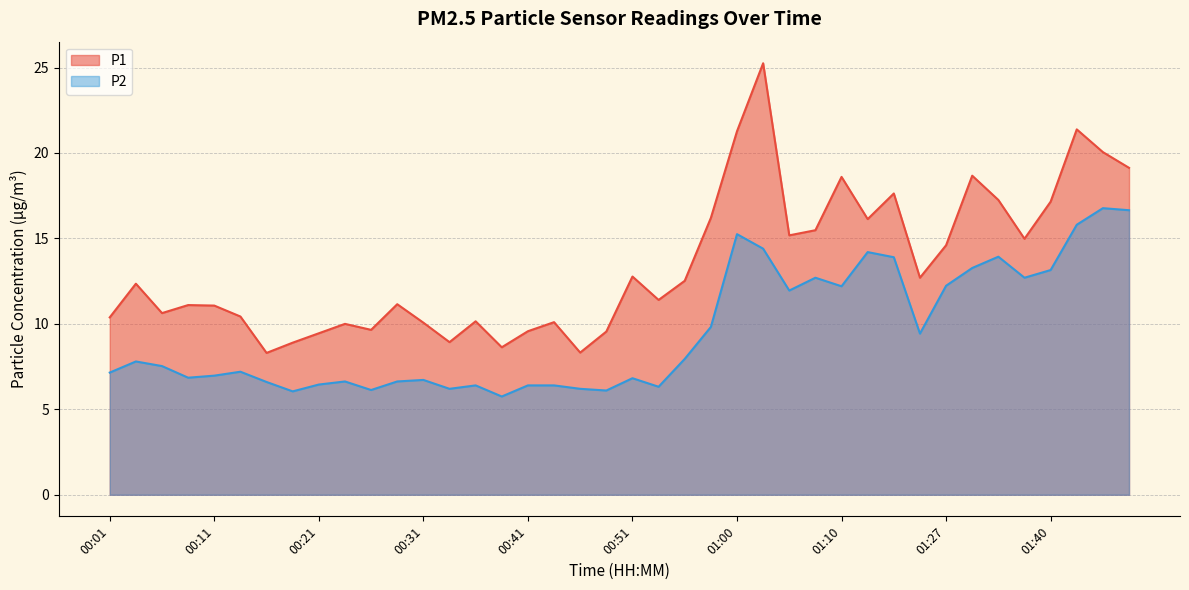

At which category is the sum across all series the highest?

01:03